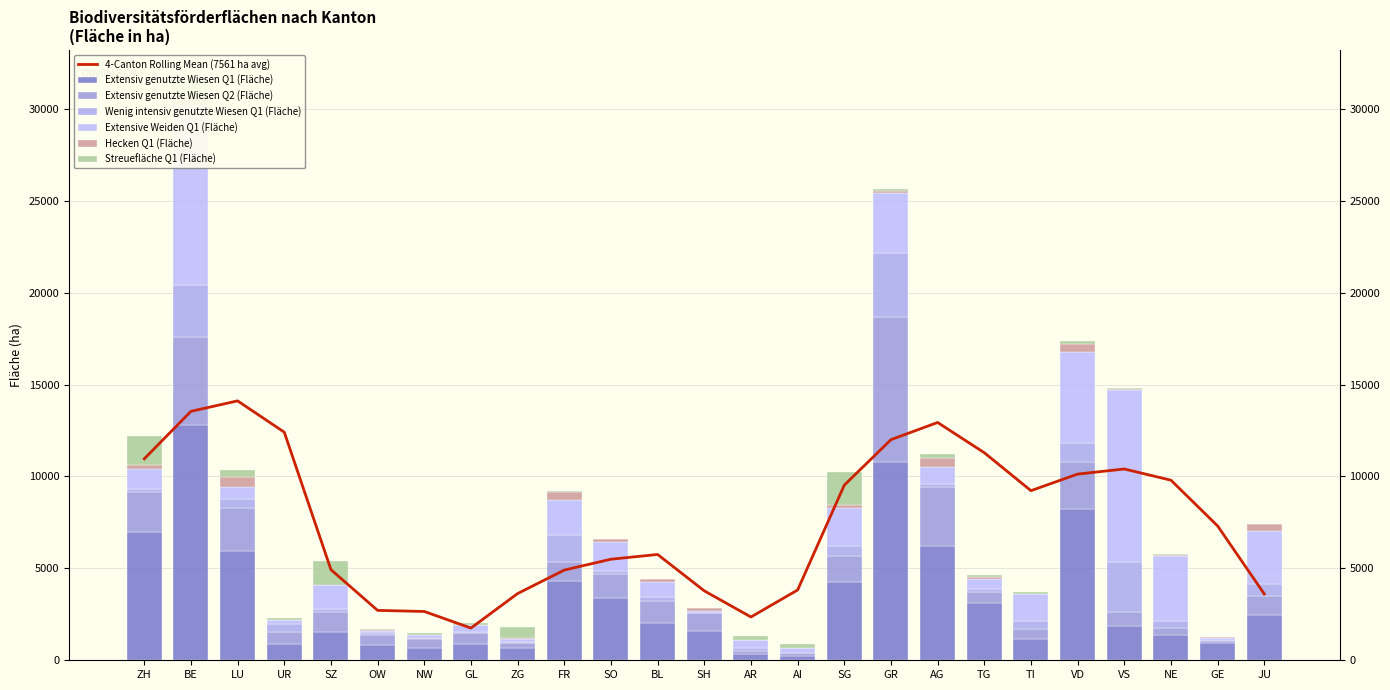

What is the difference between the second highest and minimum values in the Wenig intensiv genutzte Wiesen Q1 (Fläche) series?

2816